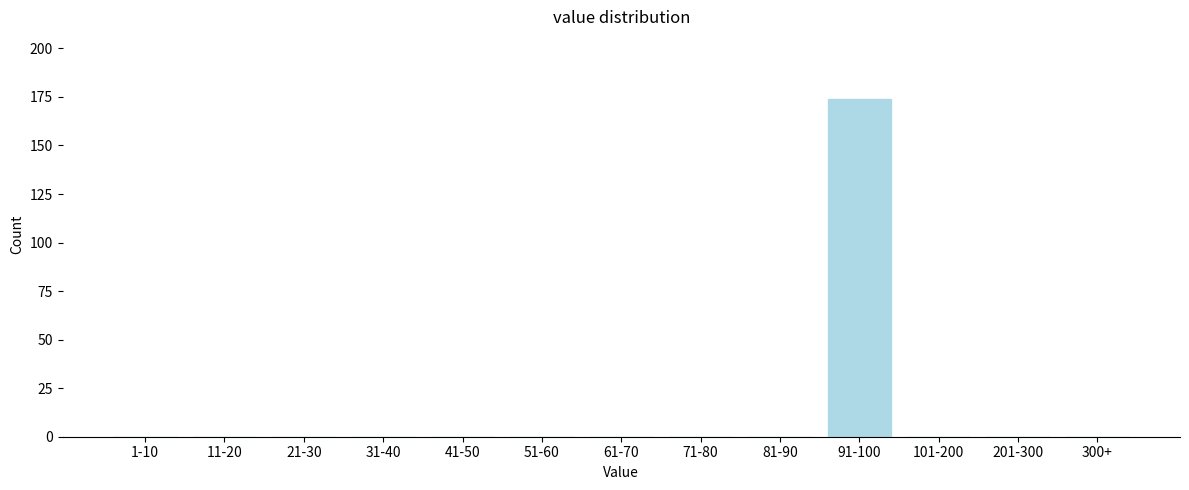

Reading right to left, list all the values displayed in this chart.

300+=0	201-300=0	101-200=0	91-100=174	81-90=0	71-80=0	61-70=0	51-60=0	41-50=0	31-40=0	21-30=0	11-20=0	1-10=0